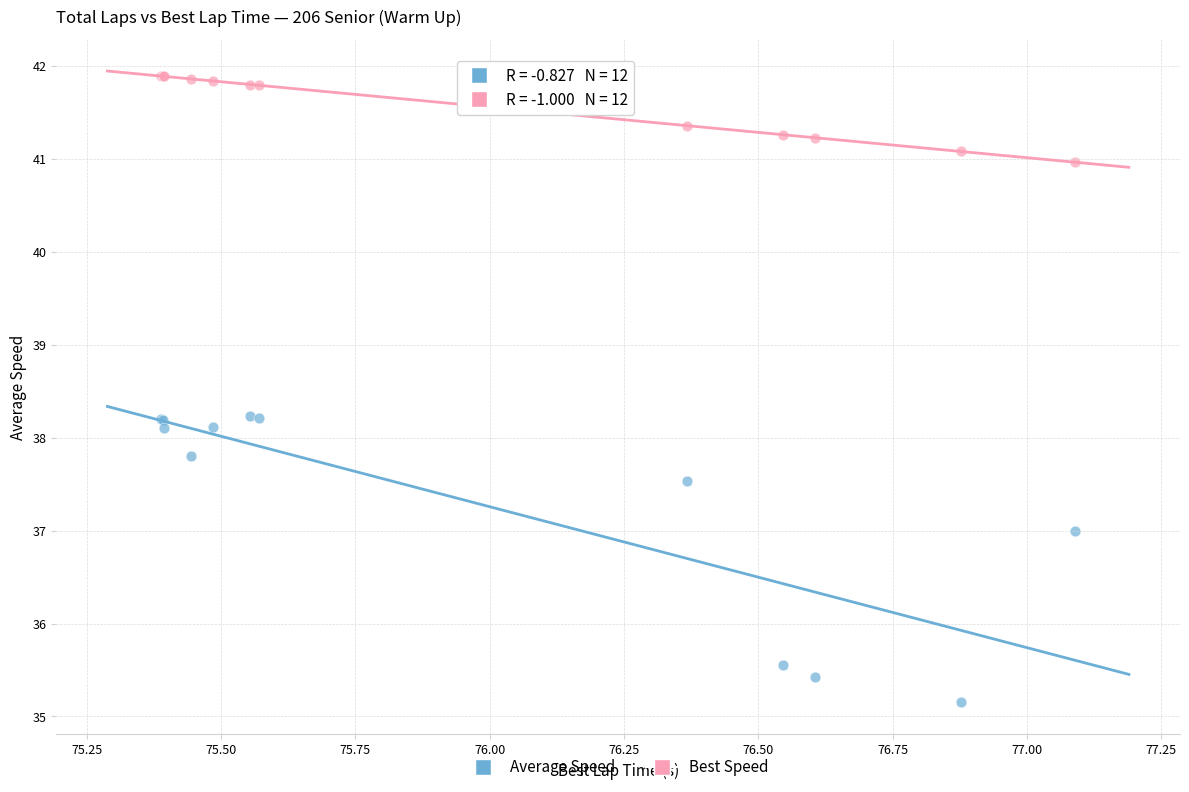

Which series contains the highest Y value?

Best Speed